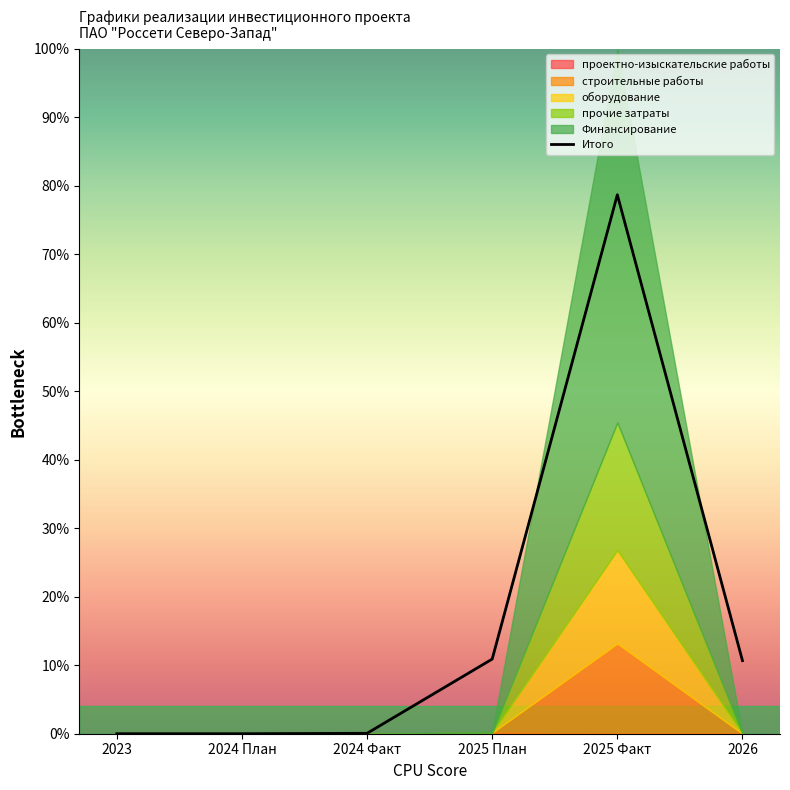

Rank the categories by value from highest to lowest.

2025 Факт, 2025 План, 2026, 2024 Факт, 2024 План, 2023